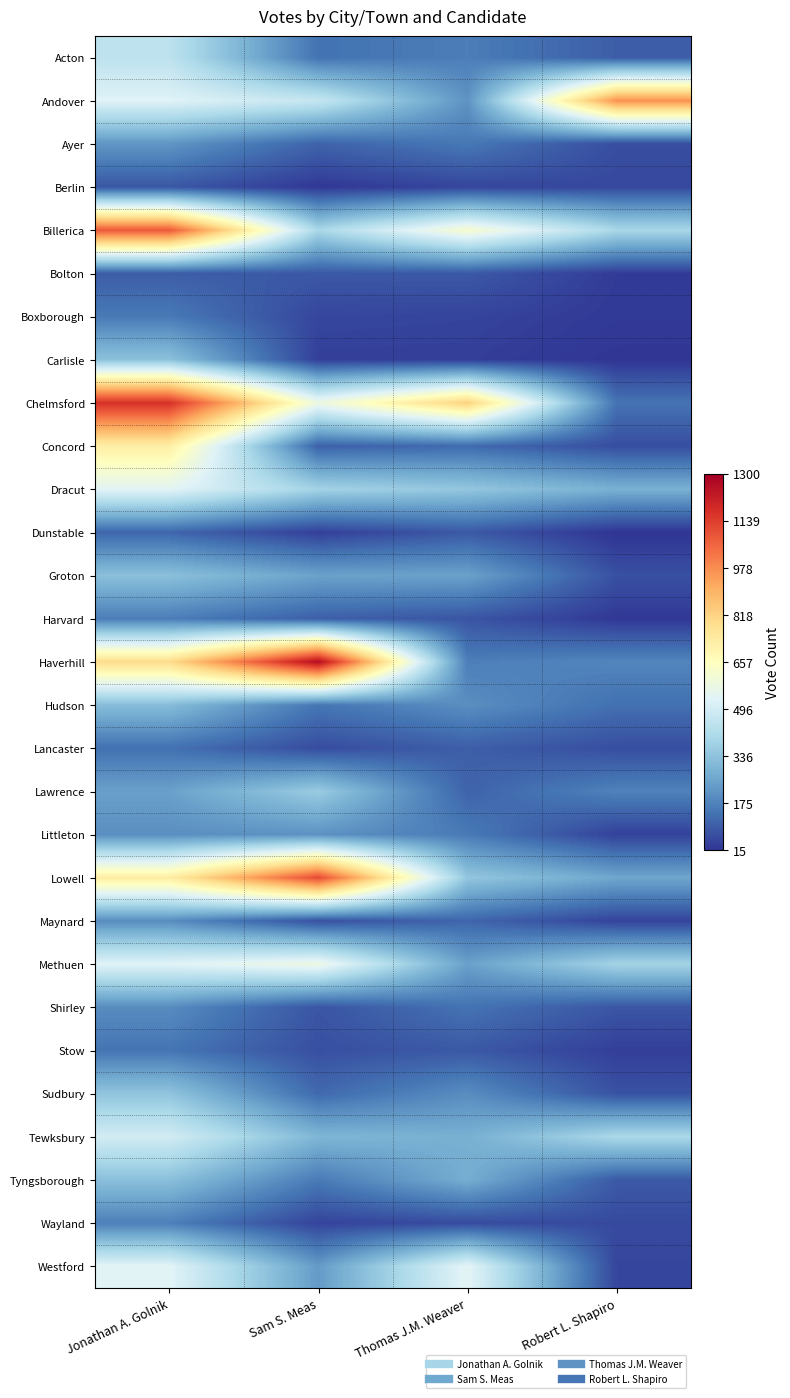

Rank the series at Thomas J.M. Weaver from lowest to highest value.

Carlisle, Boxborough, Berlin, Wayland, Harvard, Bolton, Dunstable, Stow, Lancaster, Lawrence, Maynard, Concord, Shirley, Ayer, Littleton, Acton, Haverhill, Sudbury, Hudson, Andover, Methuen, Groton, Tyngsborough, Tewksbury, Dracut, Lowell, Westford, Billerica, Chelmsford